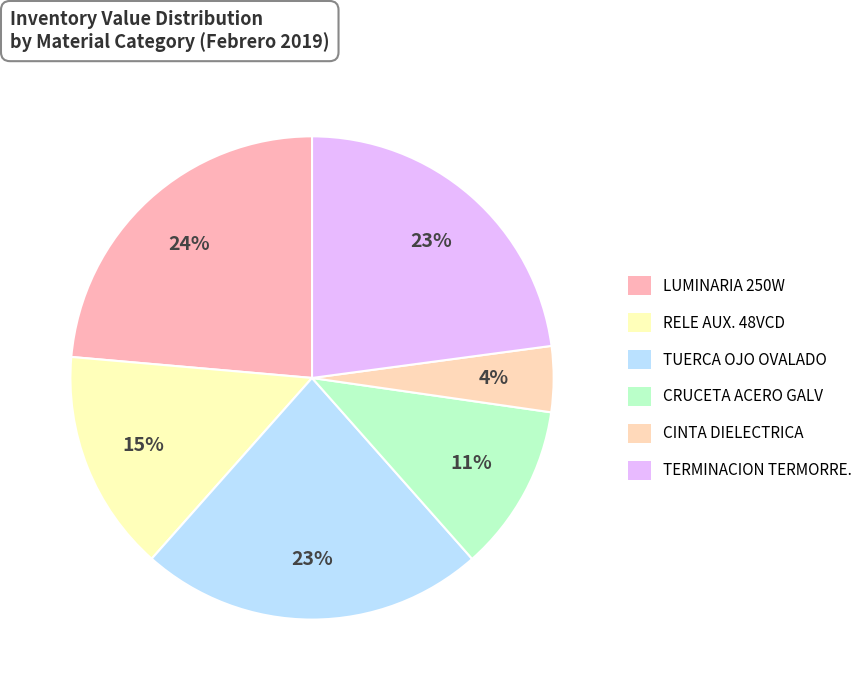

True or false: RELE AUX. 48VCD accounts for 15% of the total.

True